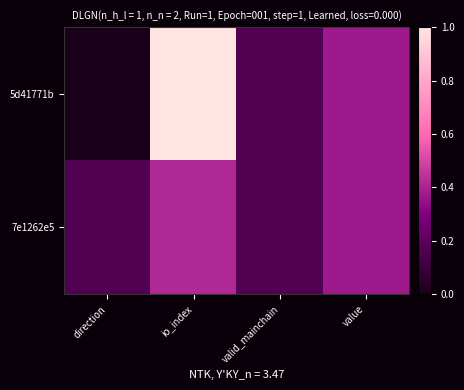

Which has a higher value, value or io_index?

io_index